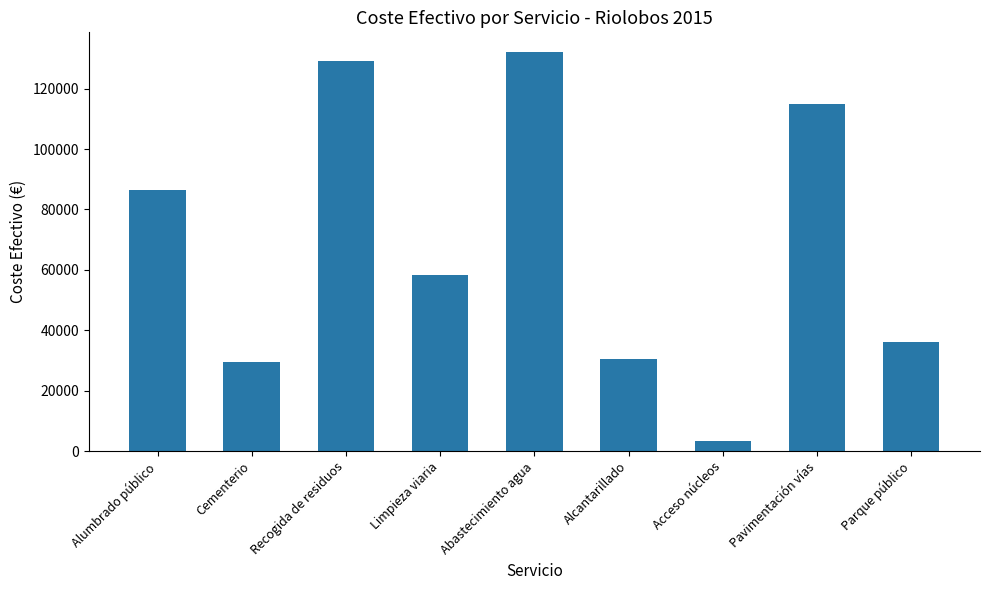

What position from the left is Abastecimiento agua?

5